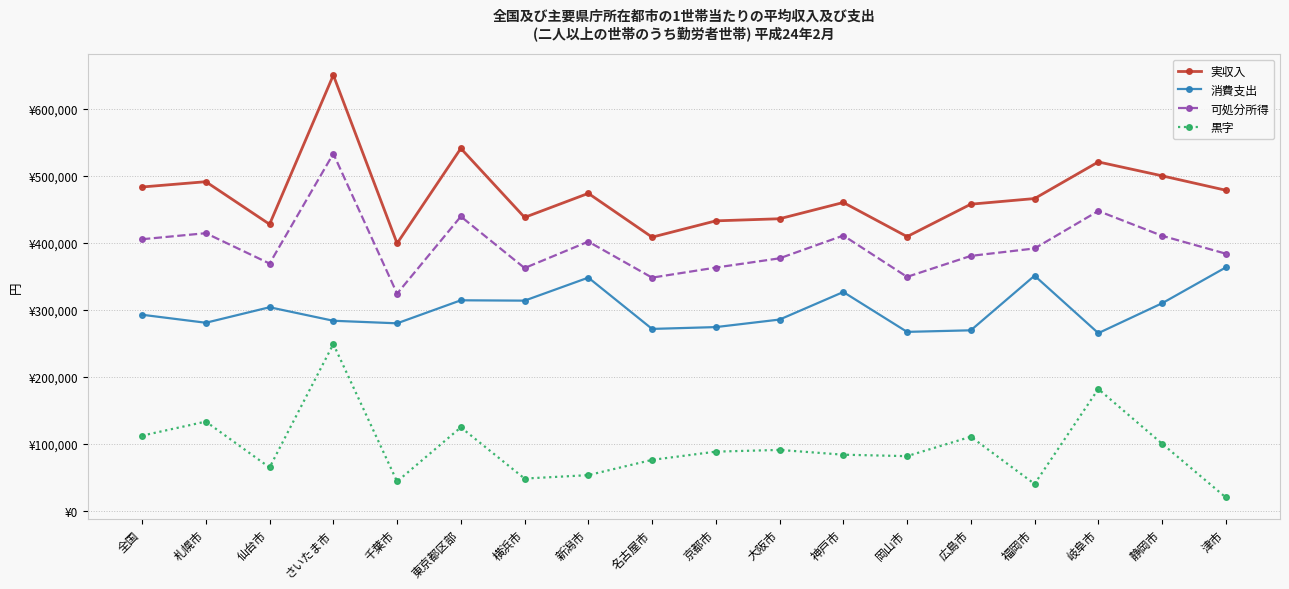

What are all the series names shown in the legend?

実収入, 消費支出, 可処分所得, 黒字